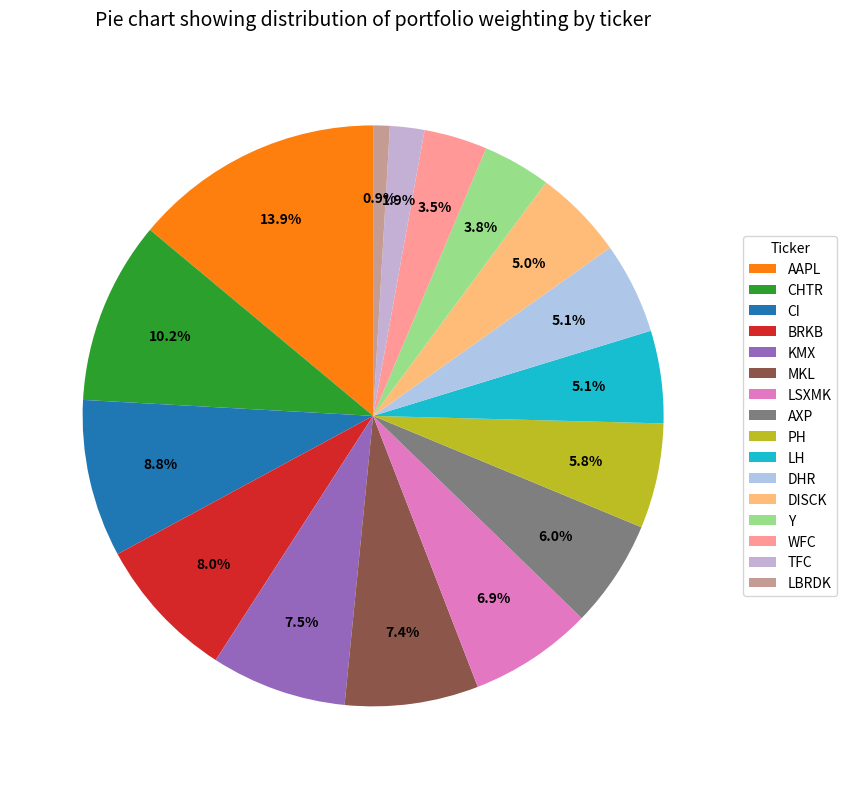

Does any single category account for the majority?

No